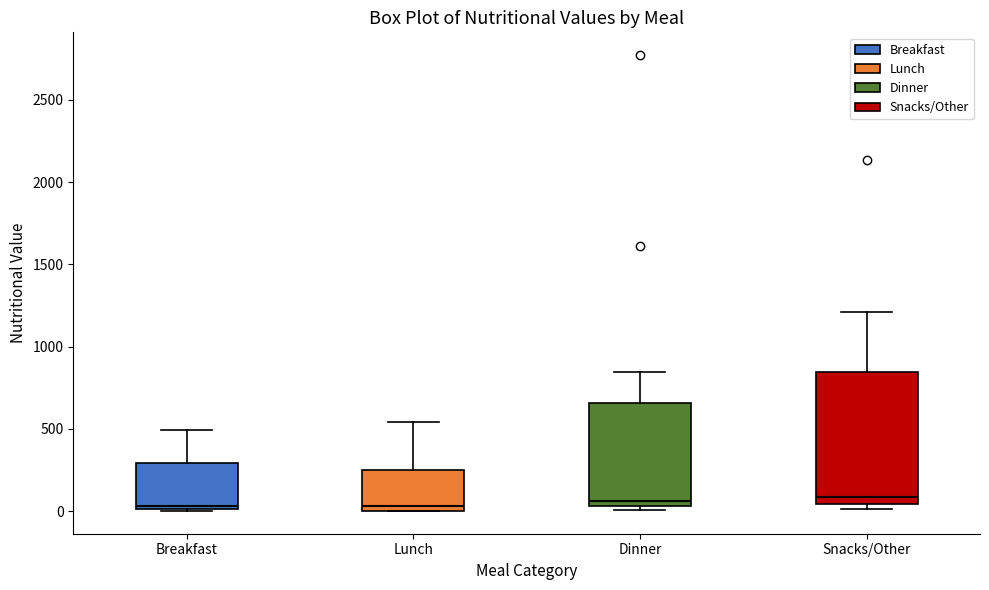

Comparing the boxes themselves (not the whiskers), which one is the tallest?

Snacks/Other